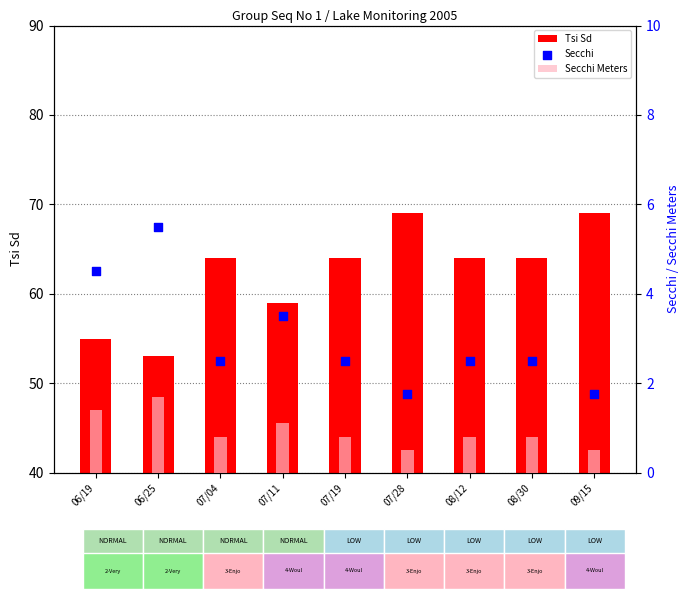

Which series reaches the maximum Y coordinate?

Tsi Sd